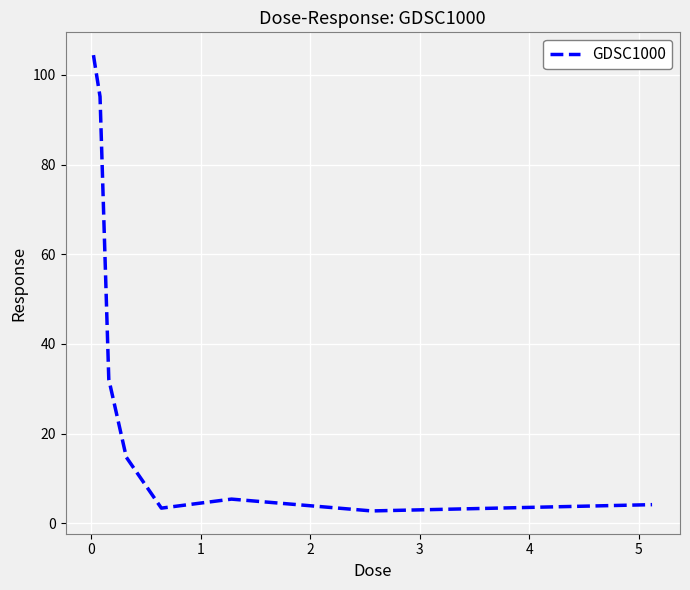

How many values exceed 14?

5